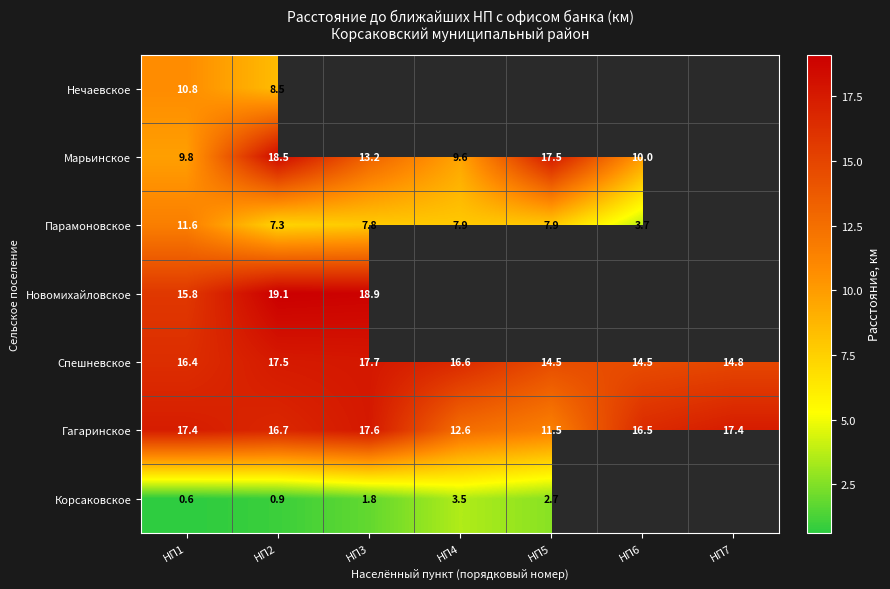

At НП2, list the series in order from largest to smallest.

Новомихайловское, Марьинское, Спешневское, Гагаринское, Нечаевское, Парамоновское, Корсаковское